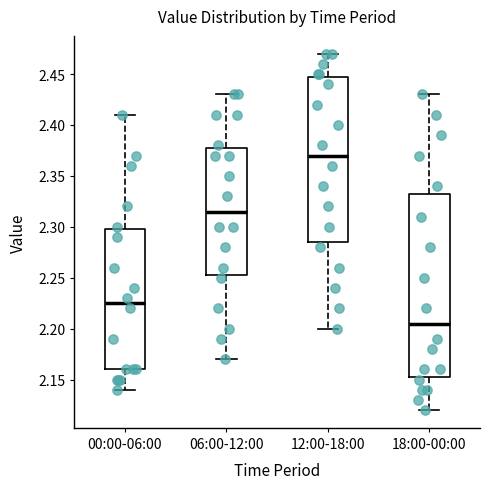

Reading left to right, transcribe this box plot: for each box, give where its median line is, the range the box spans, and where its two whiskers end, as read against the y-axis. The values are not printed on the chart, so give them approximately, as read against the axis.

00:00-06:00: median 2.225, box 2.160 to 2.300, whiskers 2.140 to 2.410
06:00-12:00: median 2.315, box 2.255 to 2.380, whiskers 2.170 to 2.430
12:00-18:00: median 2.370, box 2.285 to 2.450, whiskers 2.200 to 2.470
18:00-00:00: median 2.205, box 2.155 to 2.335, whiskers 2.120 to 2.430